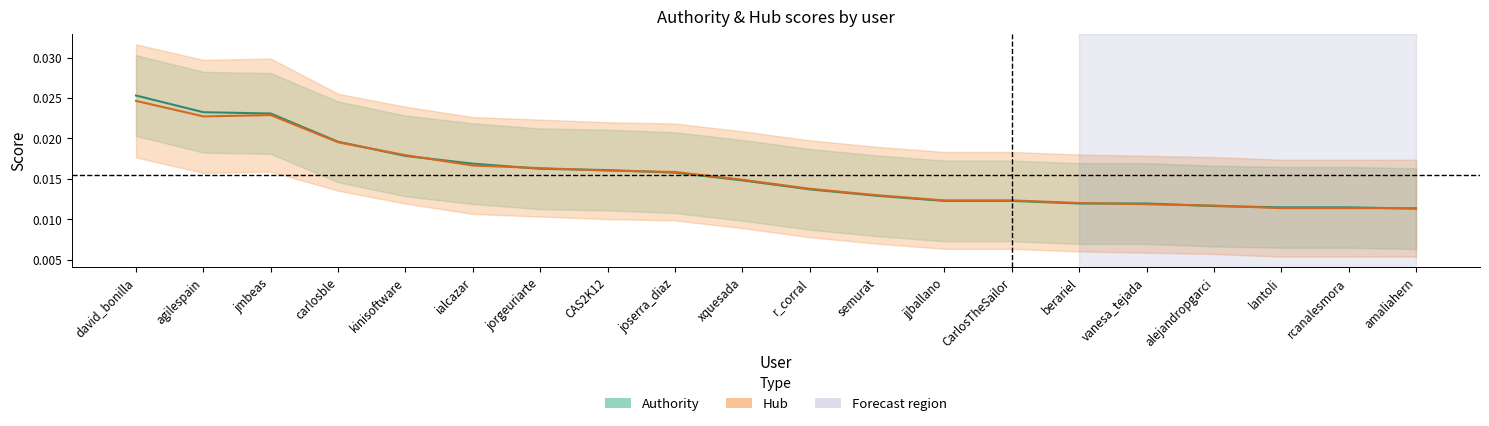

At which category is the sum across all series the highest?

david_bonilla